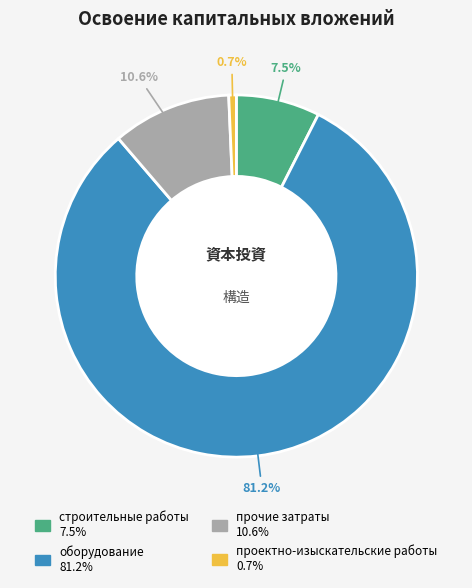

What percentage is the прочие затраты slice, to the nearest percent?

11%